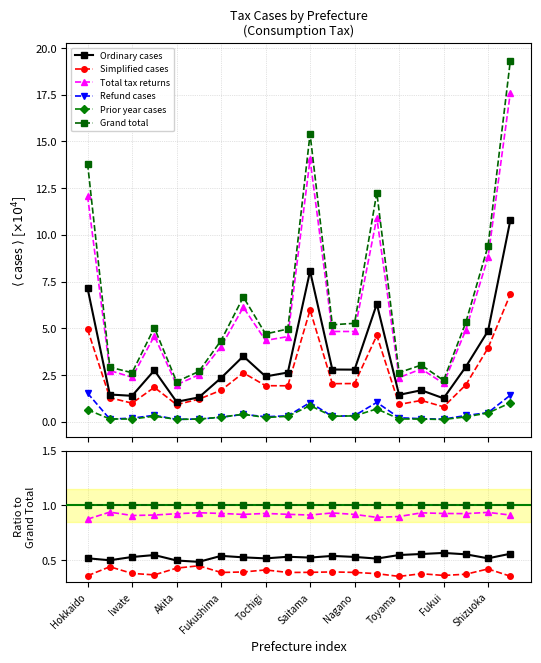

What is the value of the Simplified cases point at the 10th from the left?

0.4